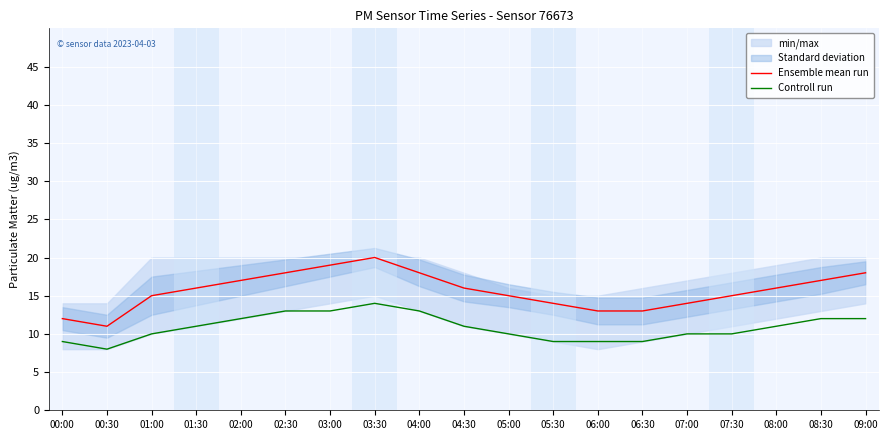

How many interior local valleys does the Ensemble mean run series have?

1